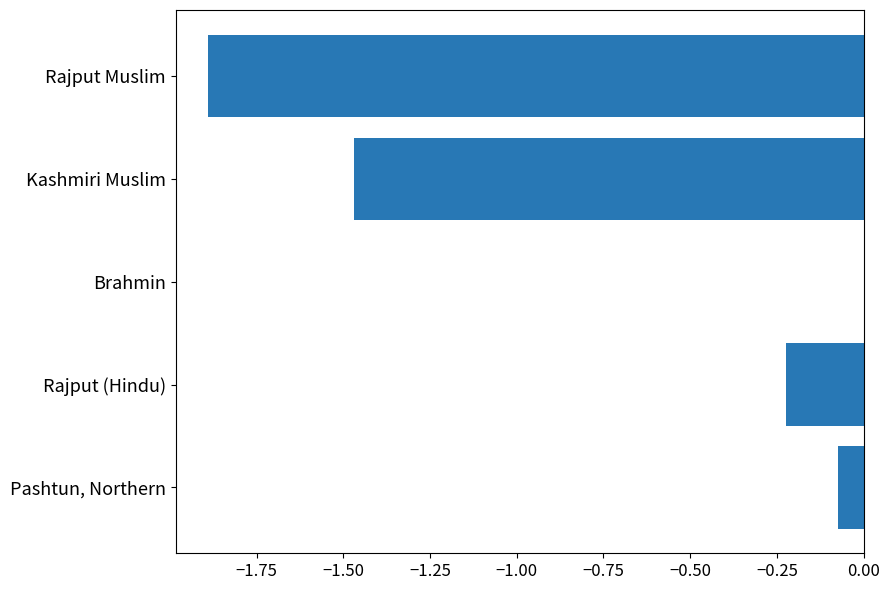

Count the number of data series in this chart.

1